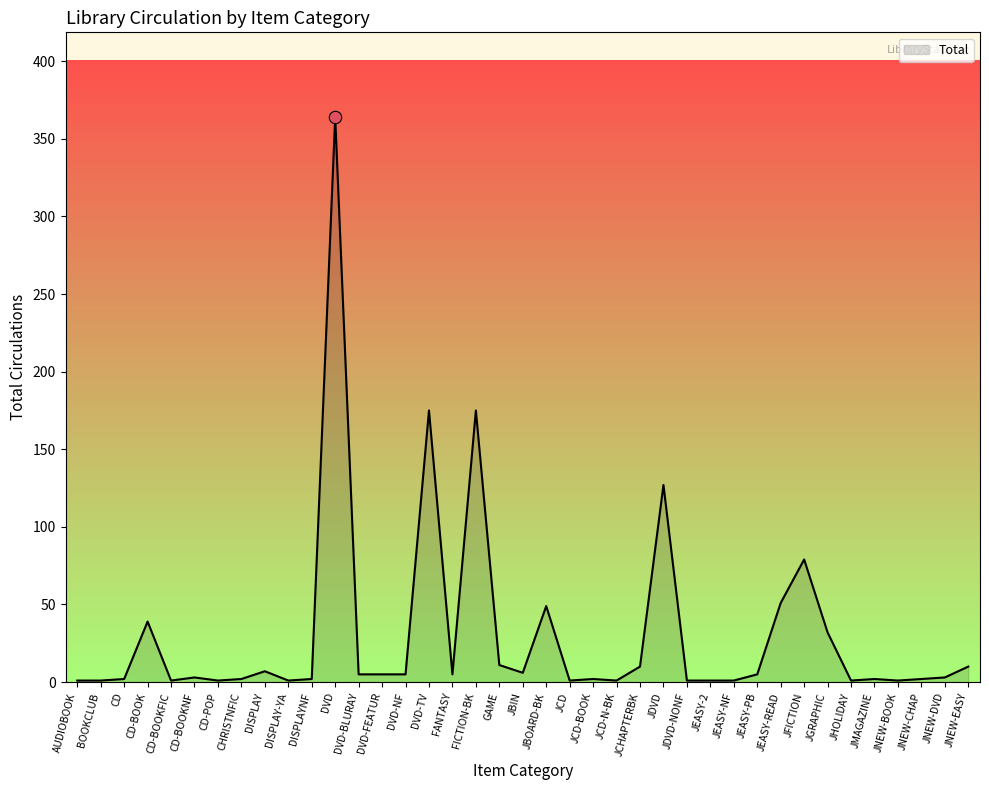

What is the ratio of the value at DVD-NF to the value at GAME?

0.5